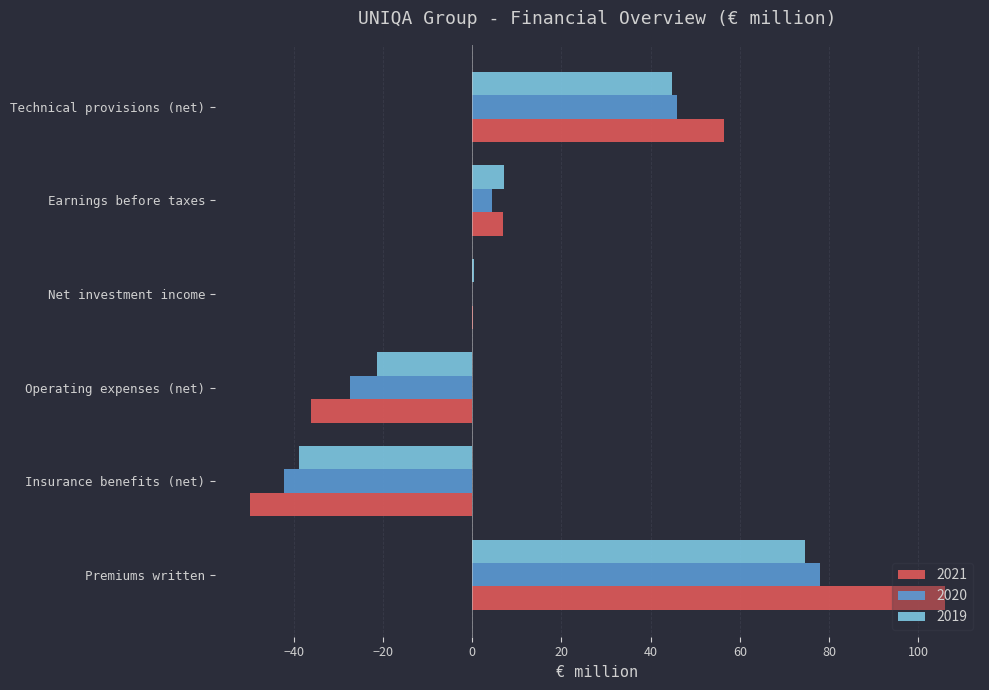

Which series changed the most between Premiums written and Operating expenses (net)?

2021